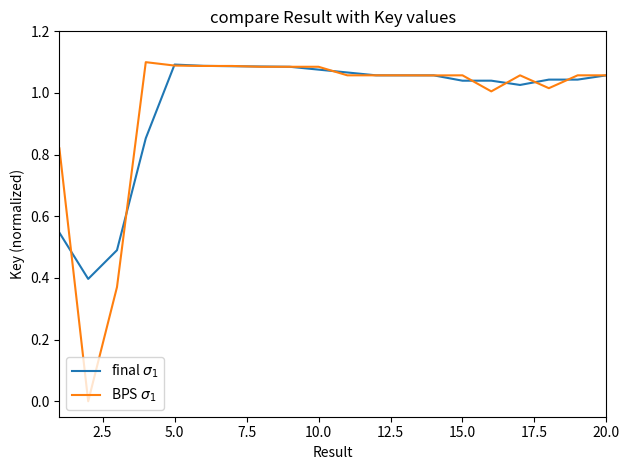

How many lines are shown in the chart?

2